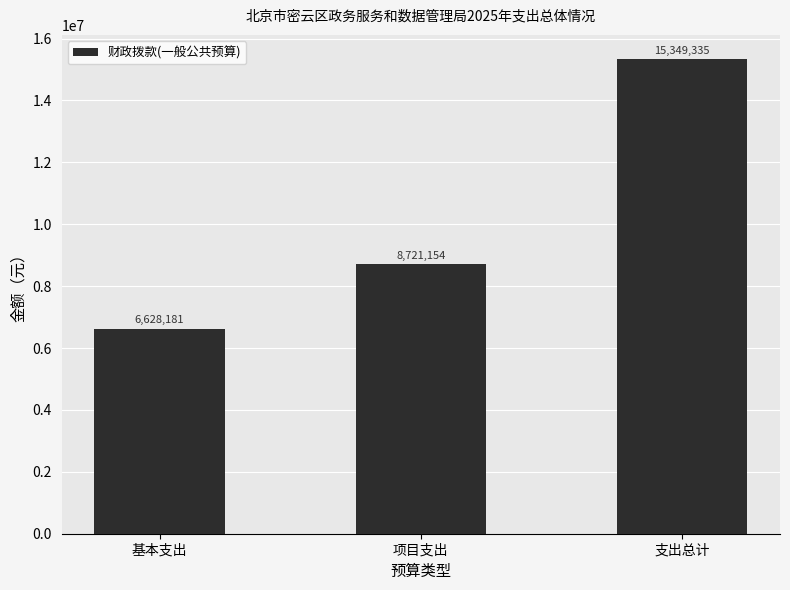

What is the difference between the maximum and second lowest values?

6628181.0